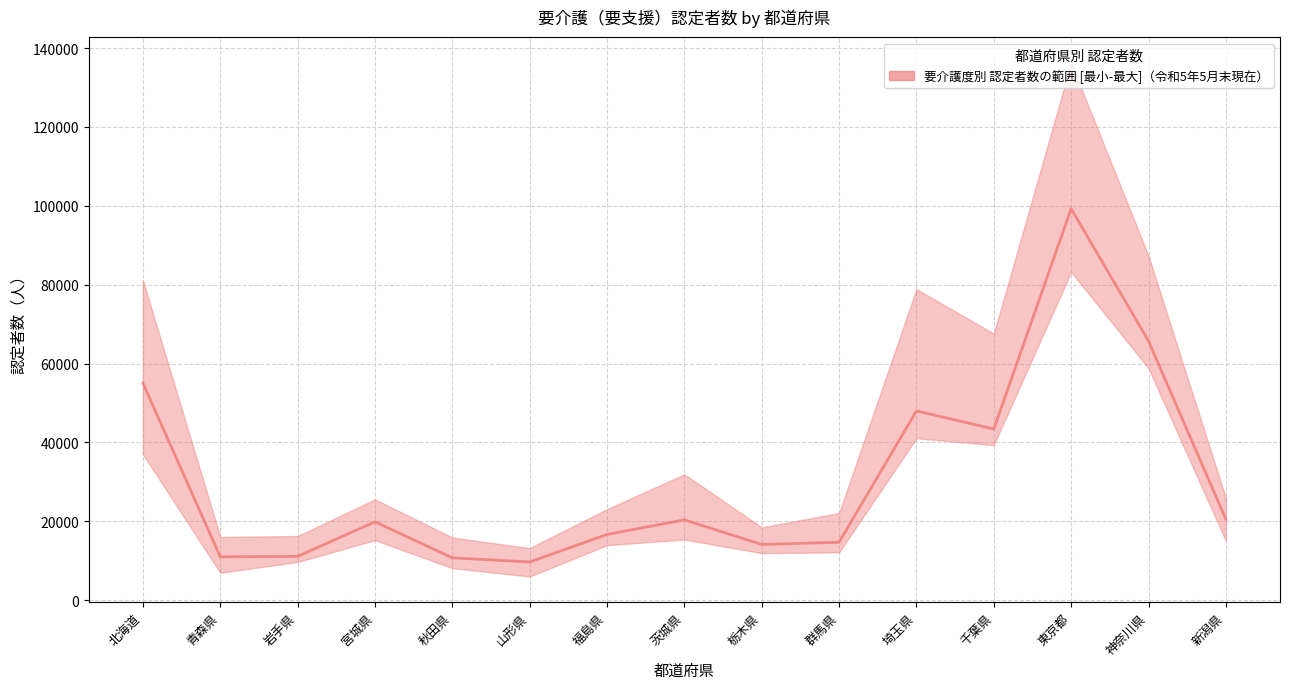

What is the minimum value shown in the chart?

5975